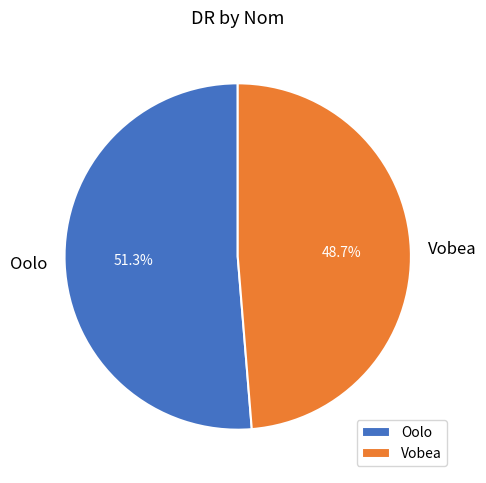

Approximately how many times larger is the value at Vobea compared to Oolo?

0.9